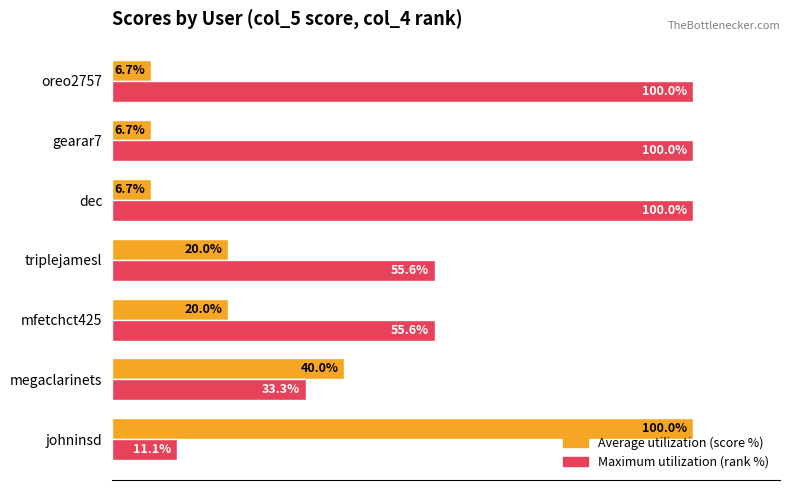

At which label is Average utilization (score %) closest to 53?

megaclarinets